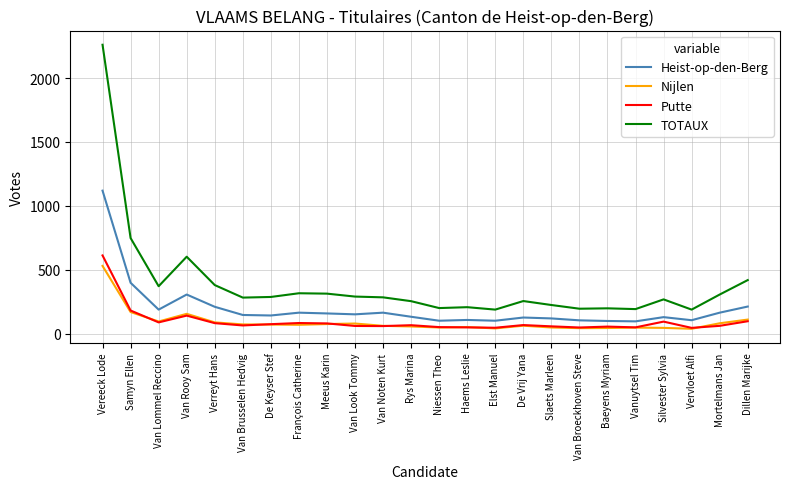

The value of TOTAUX at Meeus Karin is 200. True or false?

False